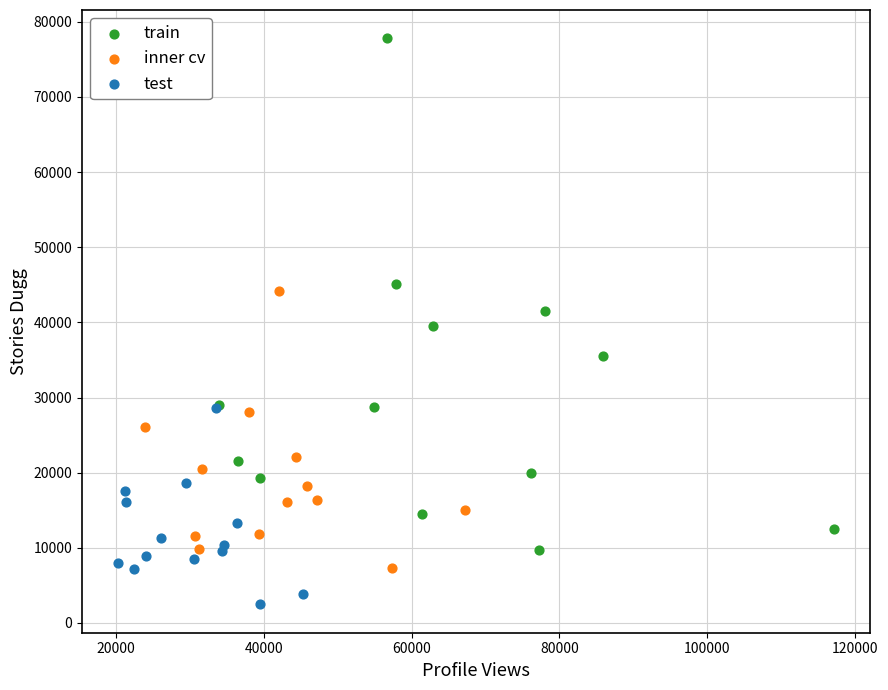

Which series reaches the minimum Y coordinate?

test